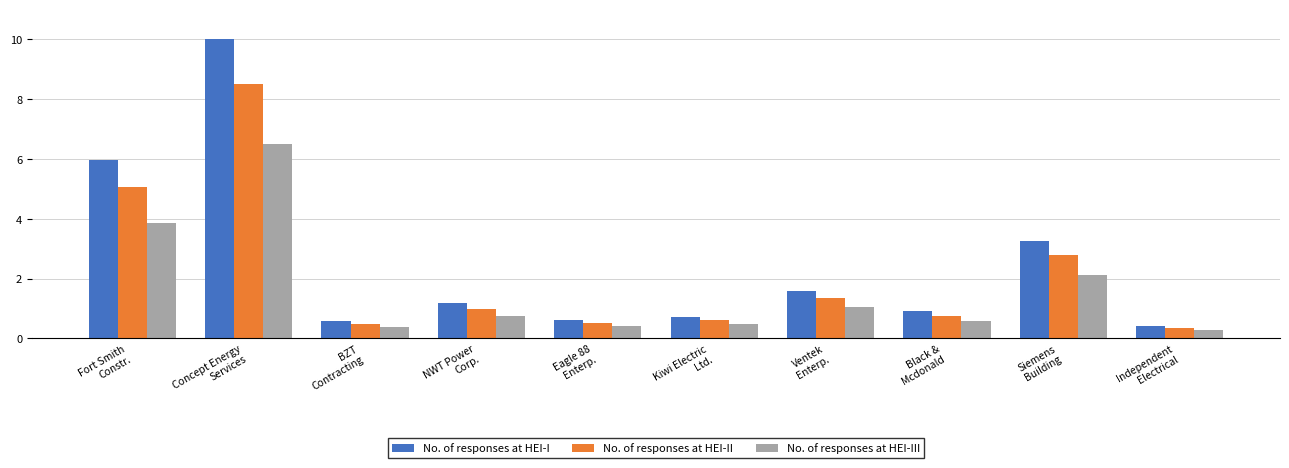

Between Fort Smith
Constr. and Black &
Mcdonald, which series saw the biggest shift?

No. of responses at HEI-I